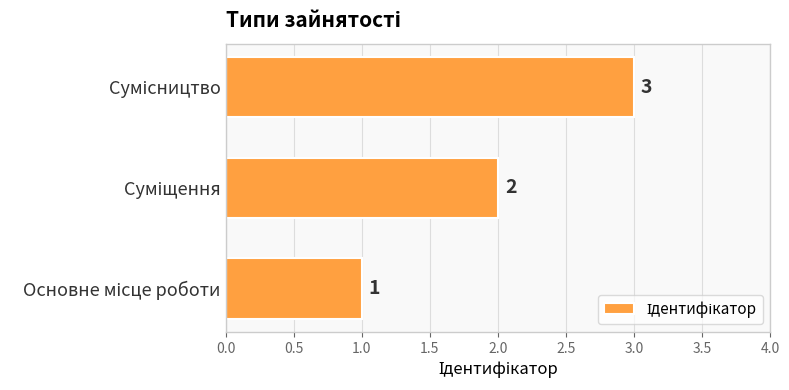

What is the sum of all values?

6